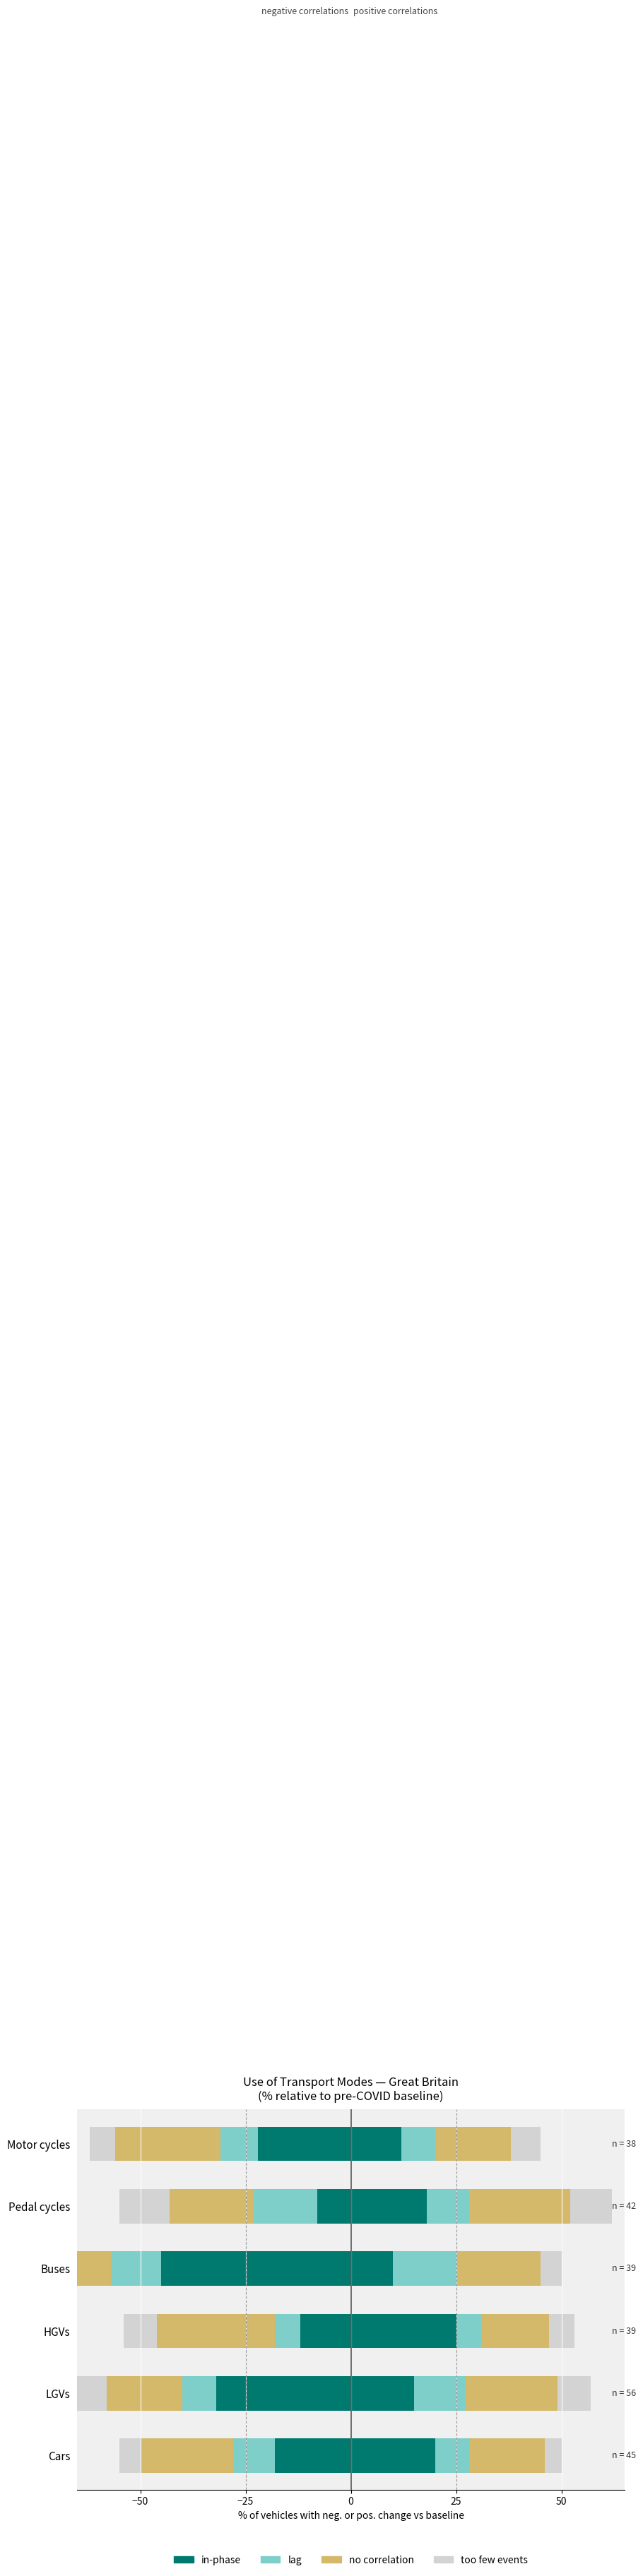

The no correlation series shows -43 at Motor cycles. True or false?

False